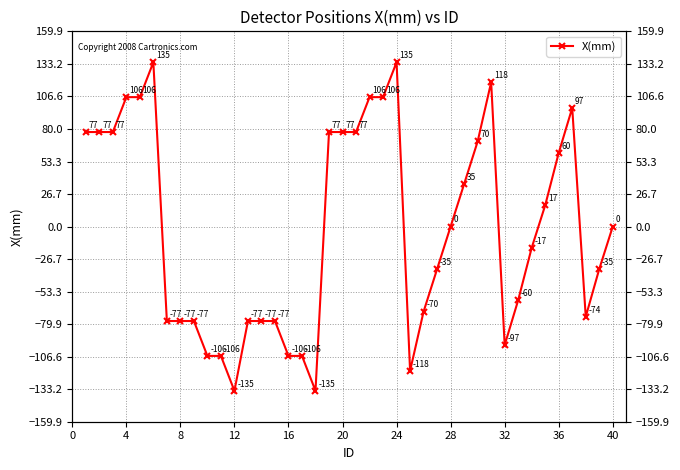

How many lines are shown in the chart?

1